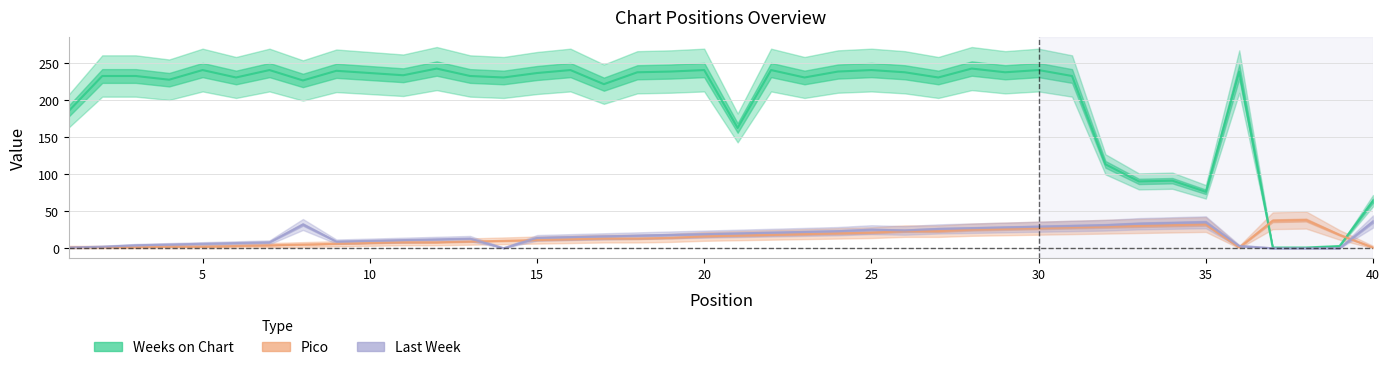

What is the sum of all Pico values?

610